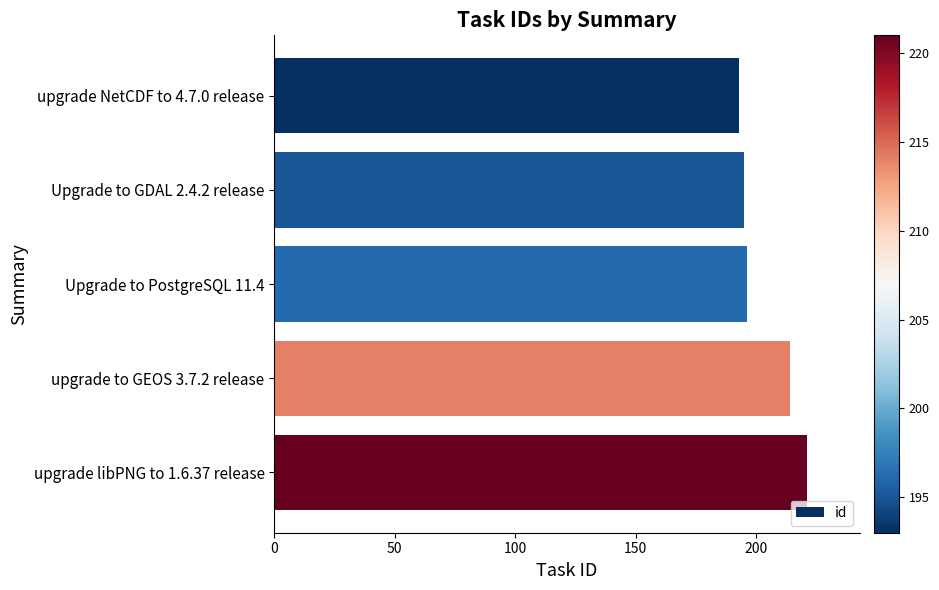

What is the maximum value shown in the chart?

221